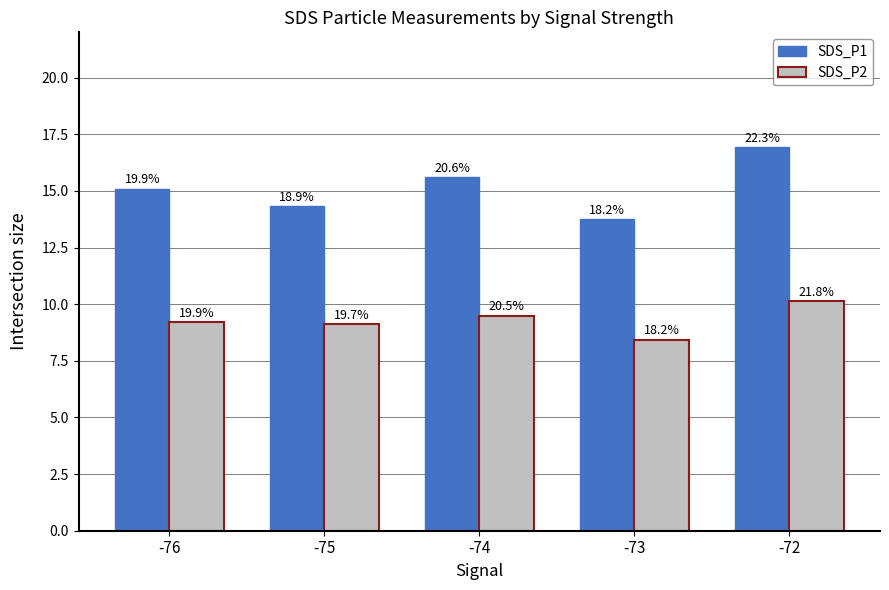

Are the bars horizontal?

No